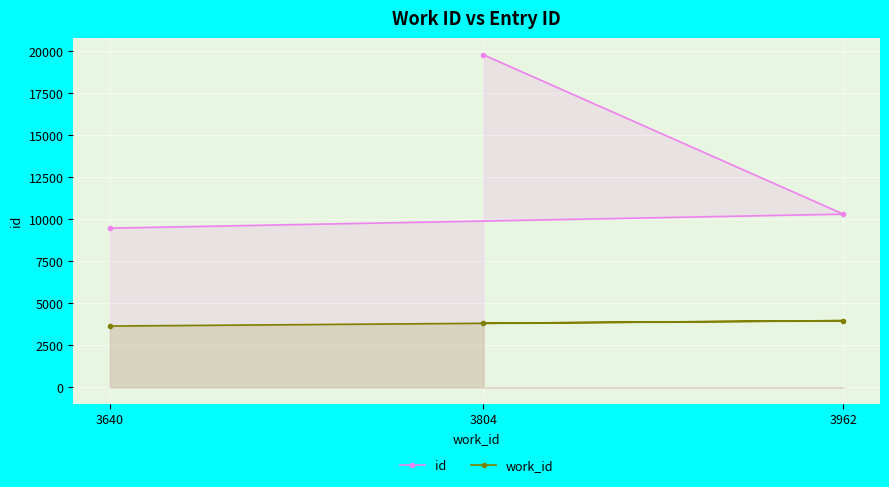

Rank the categories by work_id value from lowest to highest.

3640, 3804, 3962